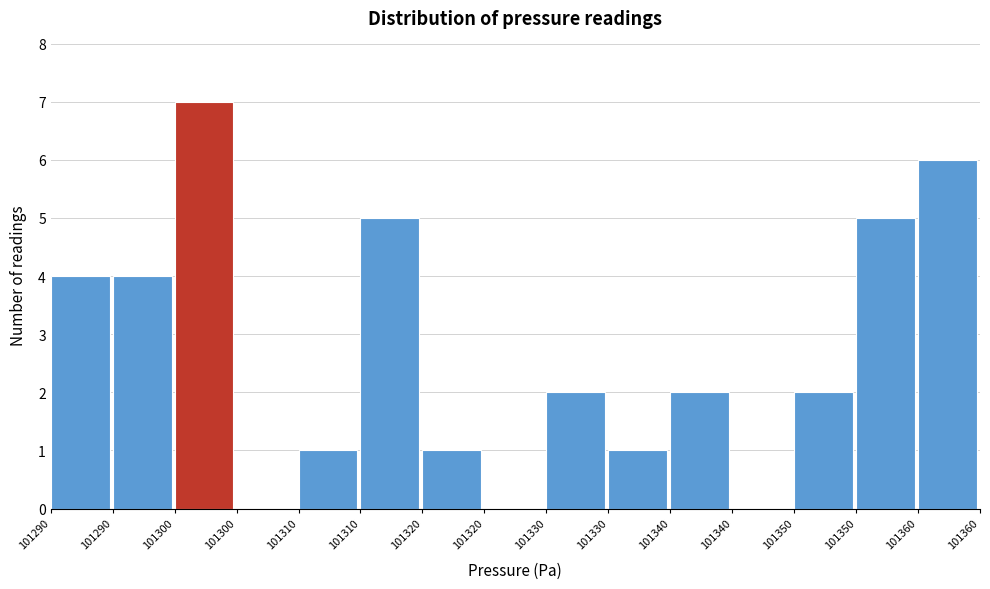

Are the bars horizontal?

No